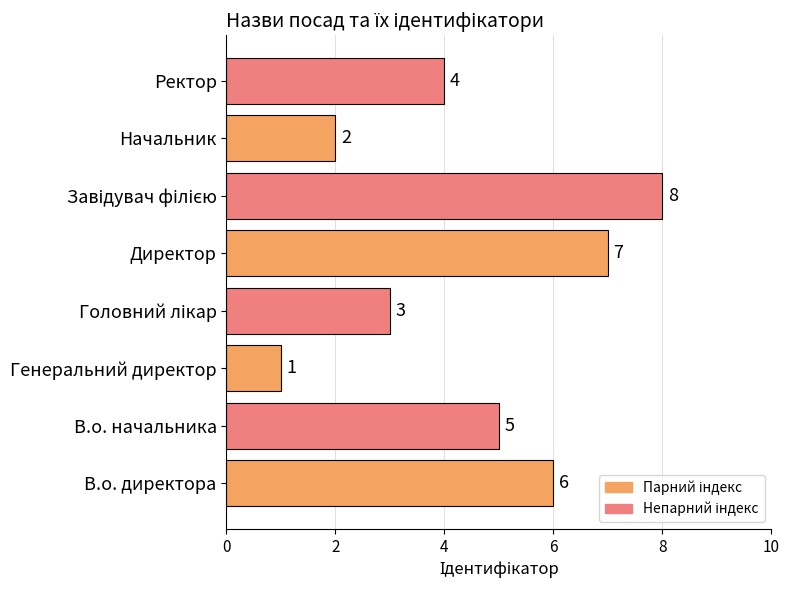

Which label corresponds to the smallest value in the chart?

Генеральний директор